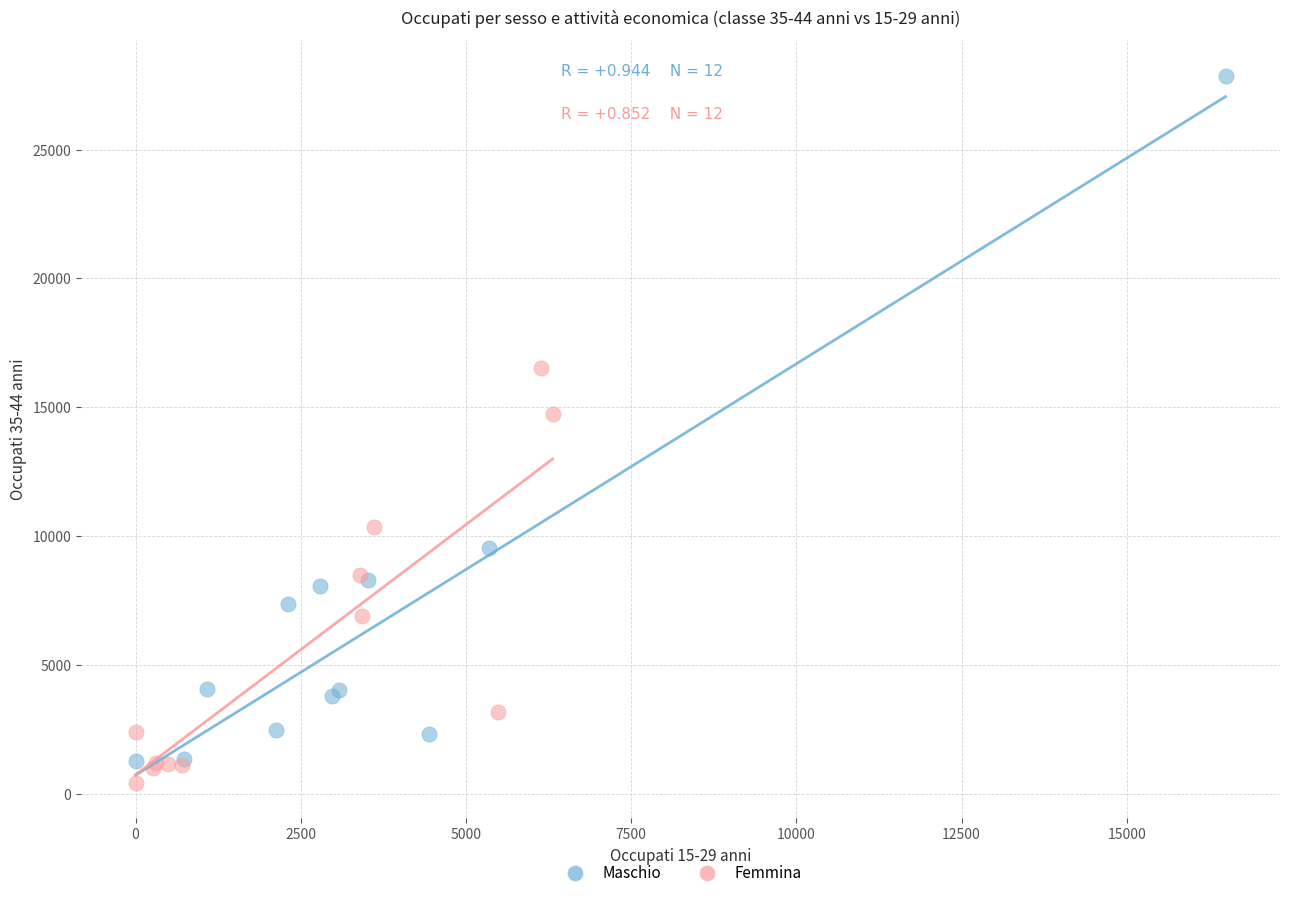

Which series contains the lowest Y value?

Femmina